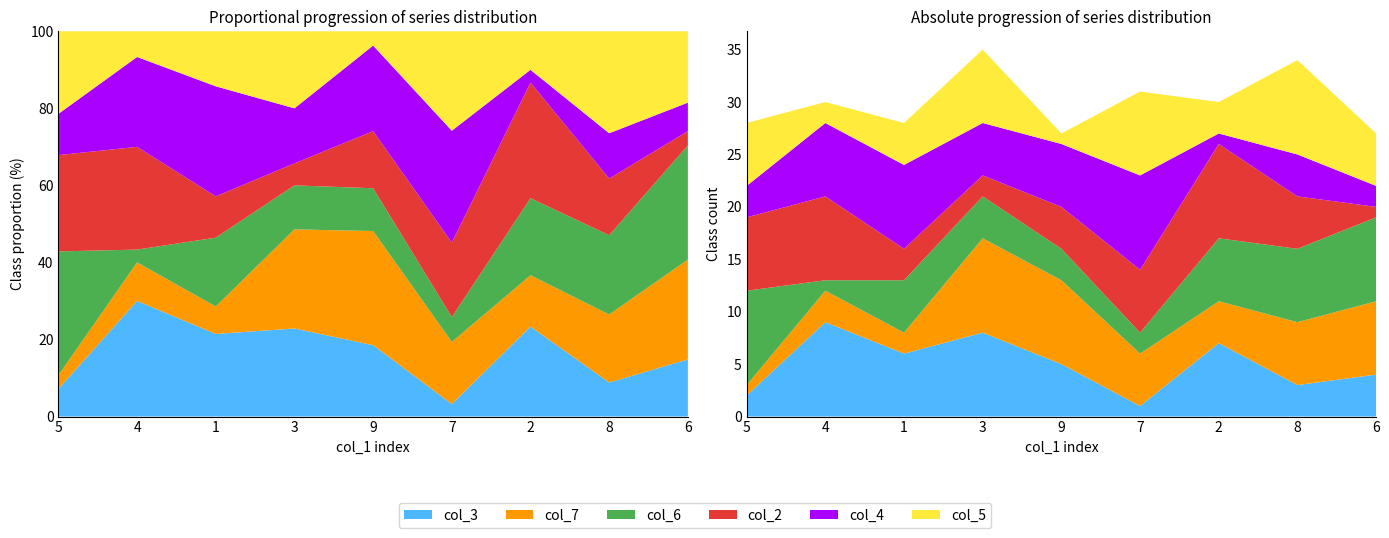

Reading left to right, transcribe all the data shown in this chart.

col_3: 5=2	4=9	1=6	3=8	9=5	7=1	2=7	8=3	6=4
col_7: 5=1	4=3	1=2	3=9	9=8	7=5	2=4	8=6	6=7
col_6: 5=9	4=1	1=5	3=4	9=3	7=2	2=6	8=7	6=8
col_2: 5=7	4=8	1=3	3=2	9=4	7=6	2=9	8=5	6=1
col_4: 5=3	4=7	1=8	3=5	9=6	7=9	2=1	8=4	6=2
col_5: 5=6	4=2	1=4	3=7	9=1	7=8	2=3	8=9	6=5